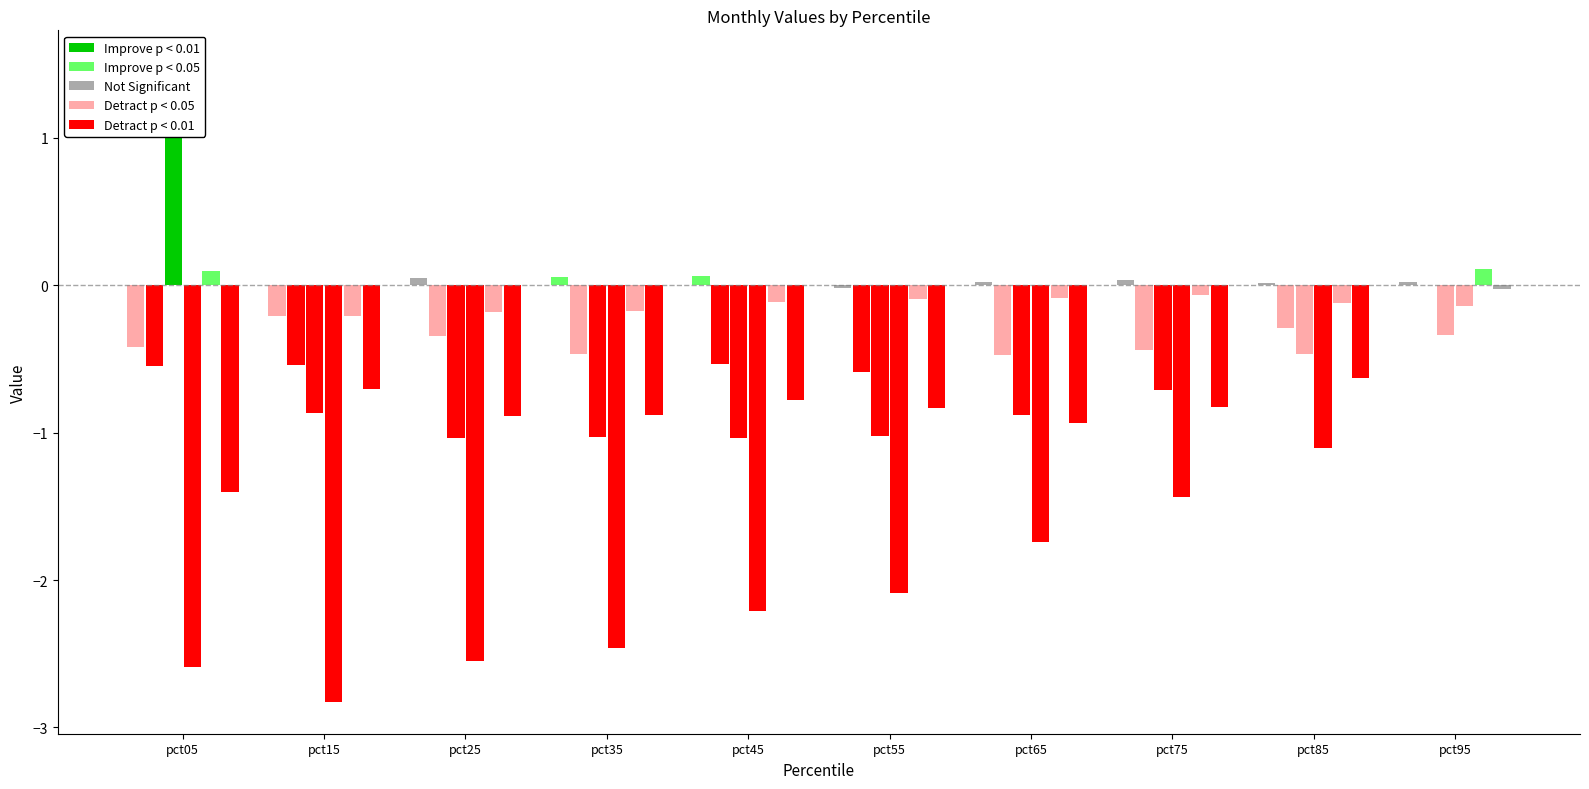

What is the minimum value shown in the chart?

-2.8